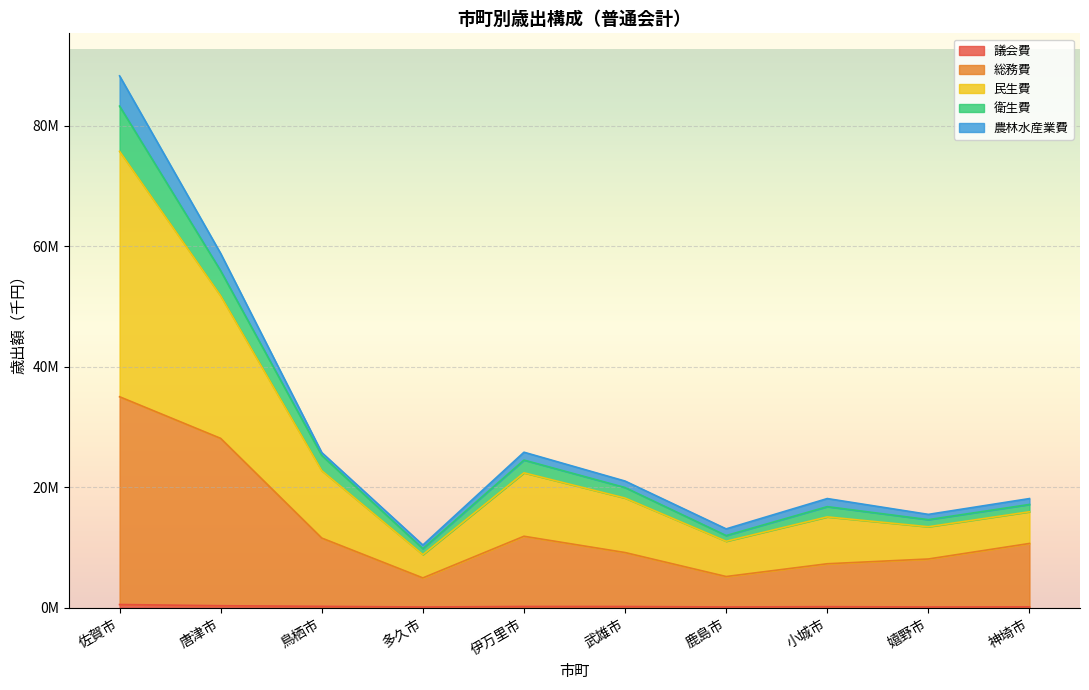

At which label does 衛生費 reach its minimum?

多久市